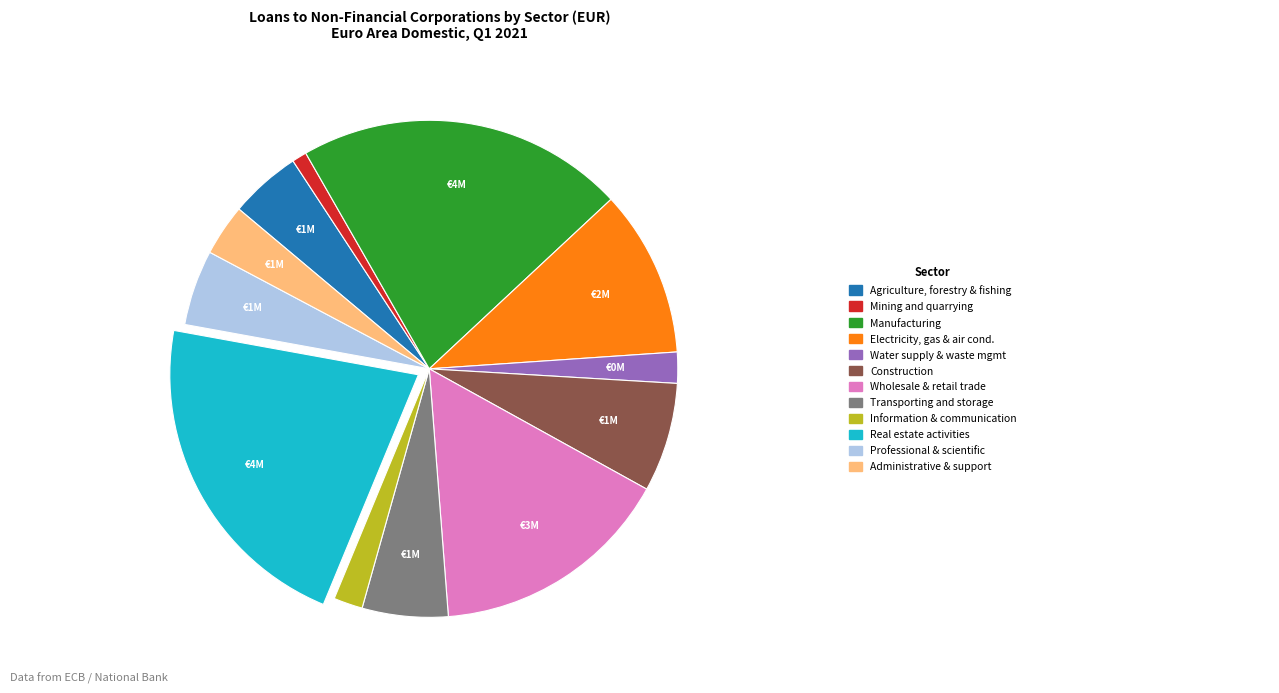

Is there any slice that represents more than half of the pie?

No